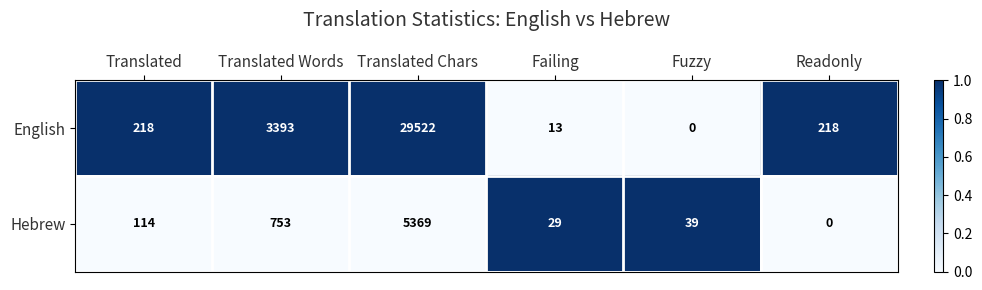

Between Failing and Readonly, which series saw the biggest shift?

English